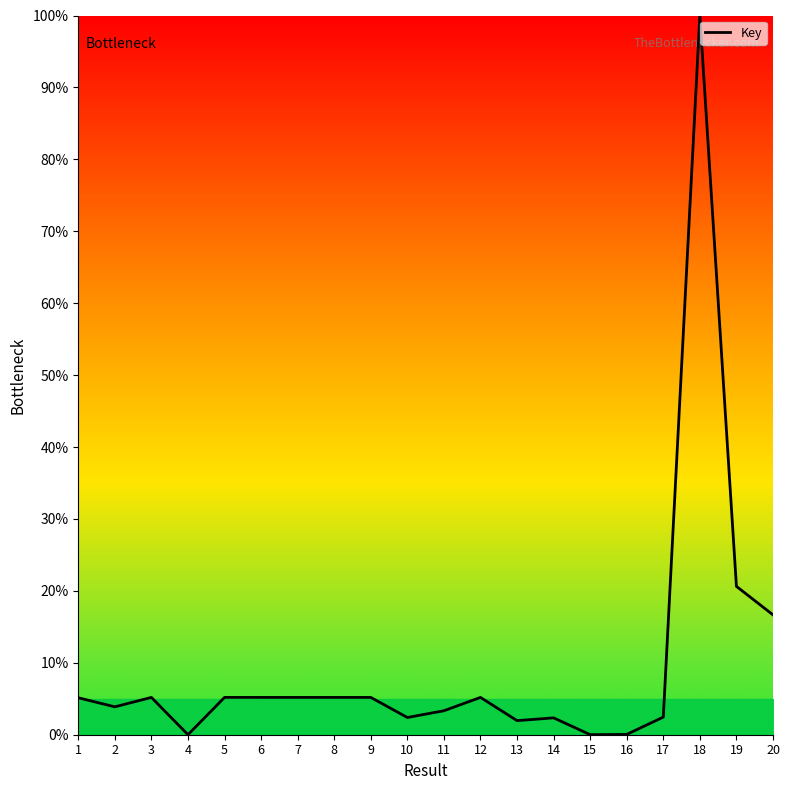

True or false: the data shows 2.4 at 10.

True